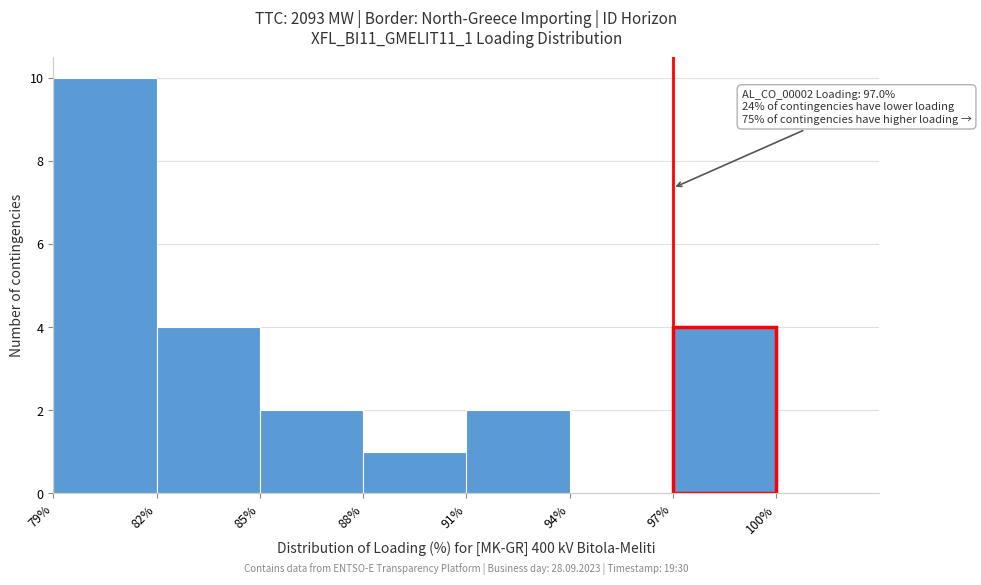

Which range on the x-axis has the tallest bar?

79% to 82%